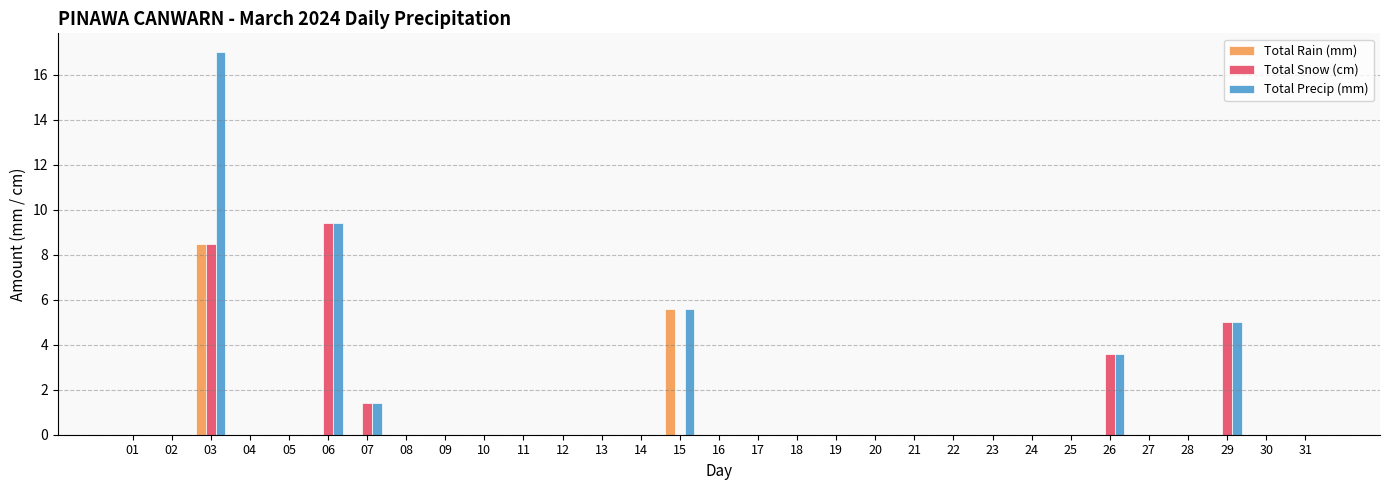

True or false: Total Snow (cm) has a value of -5.6 at 27.

False